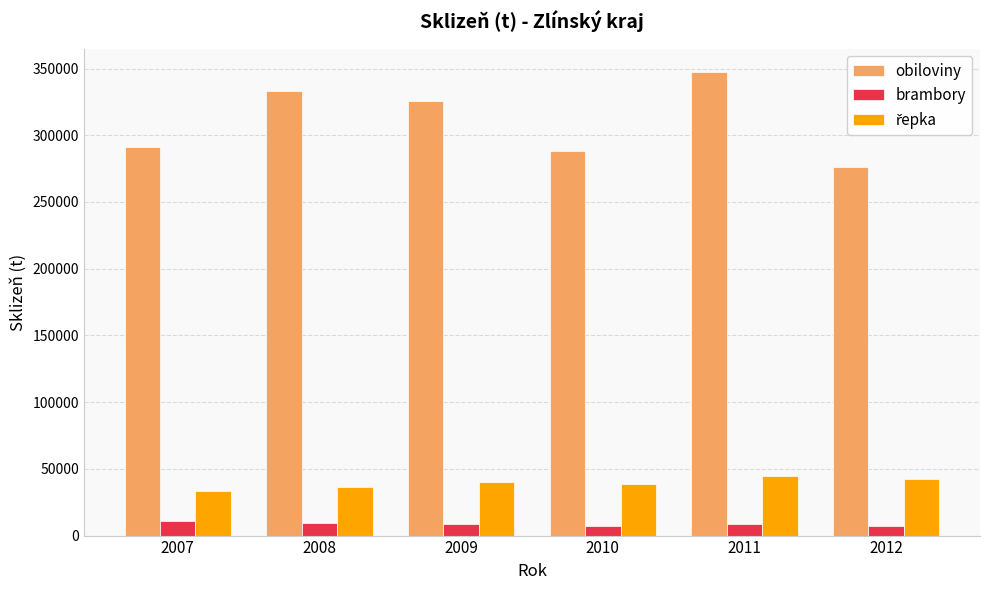

What is the sum of all brambory values?

51803